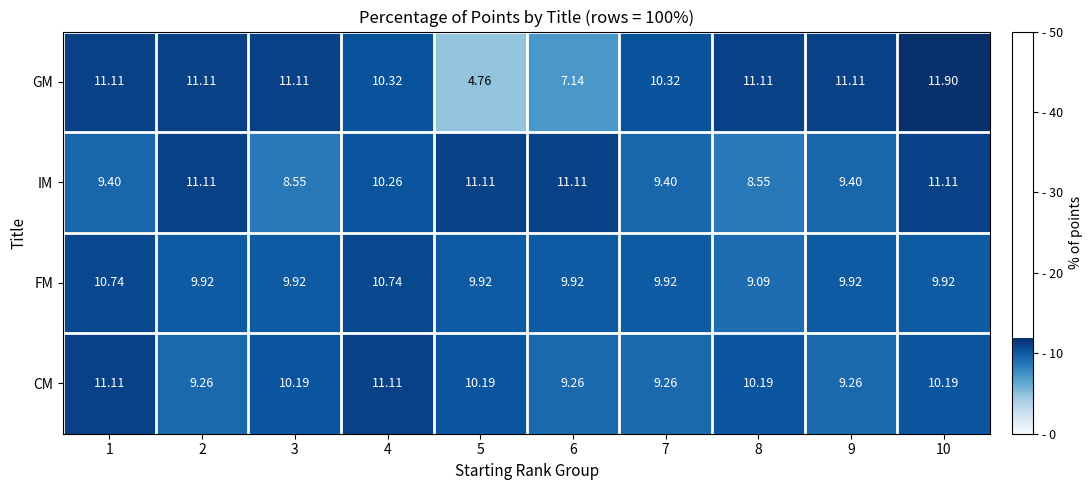

Between 4 and 7, which series saw the biggest shift?

CM